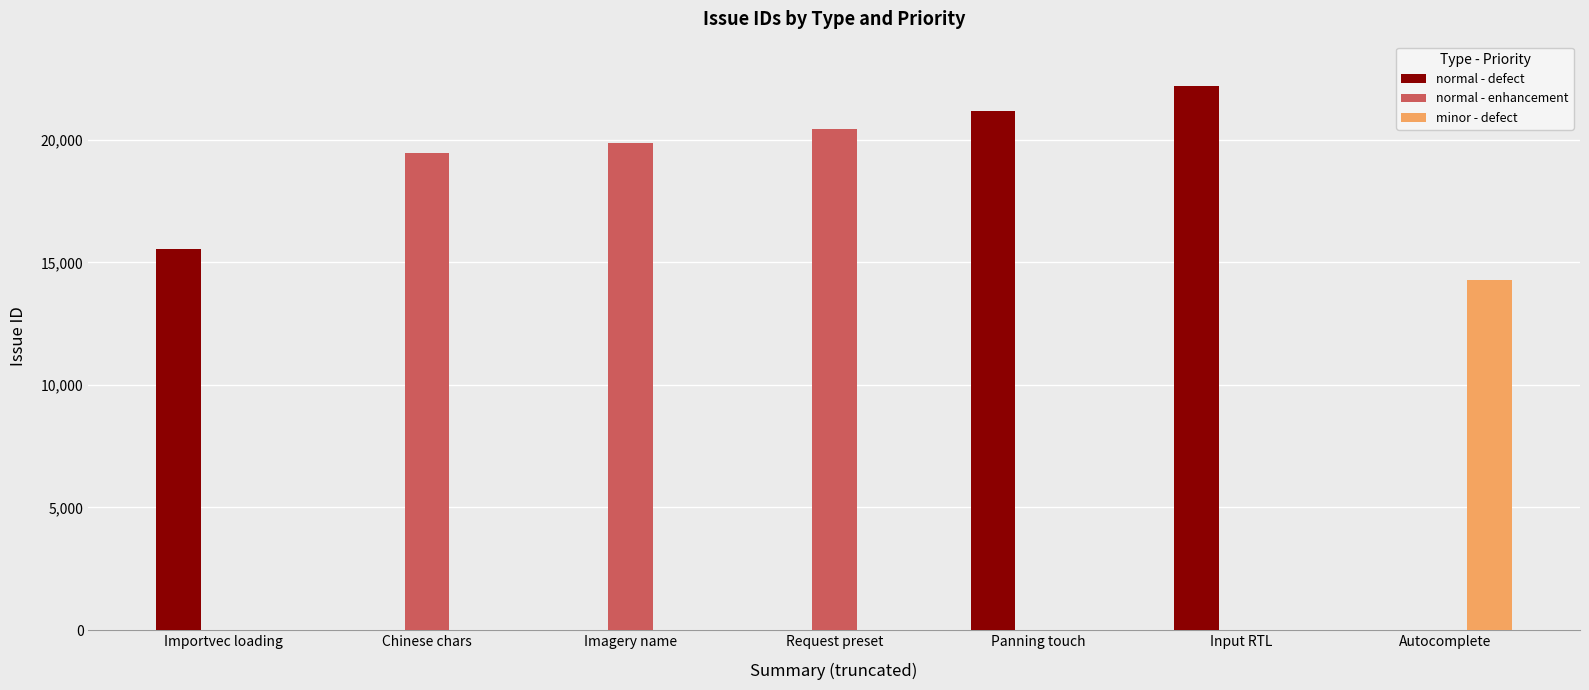

Reading left to right, what are all the values shown in this chart?

normal - defect: 15546	0	0	0	21181	22207	0
normal - enhancement: 0	19452	19880	20426	0	0	0
minor - defect: 0	0	0	0	0	0	14274